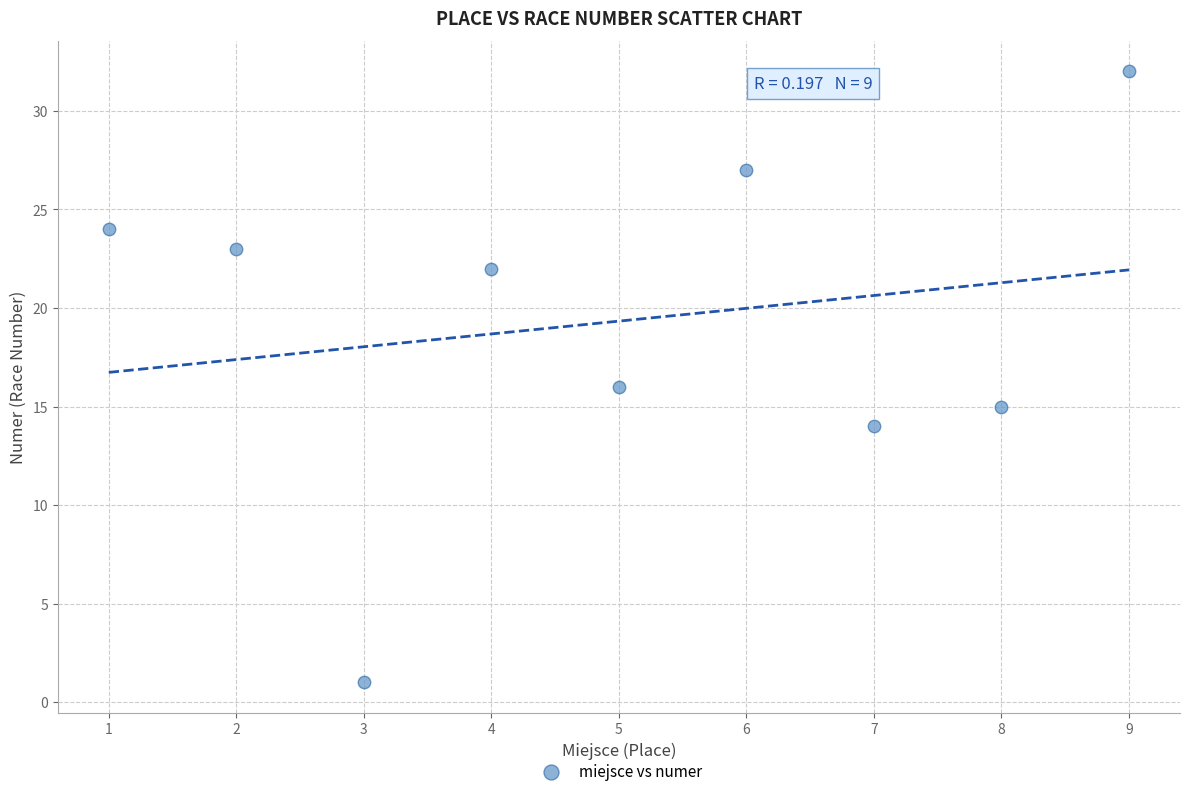

What is the range of X values (max minus min)?

8